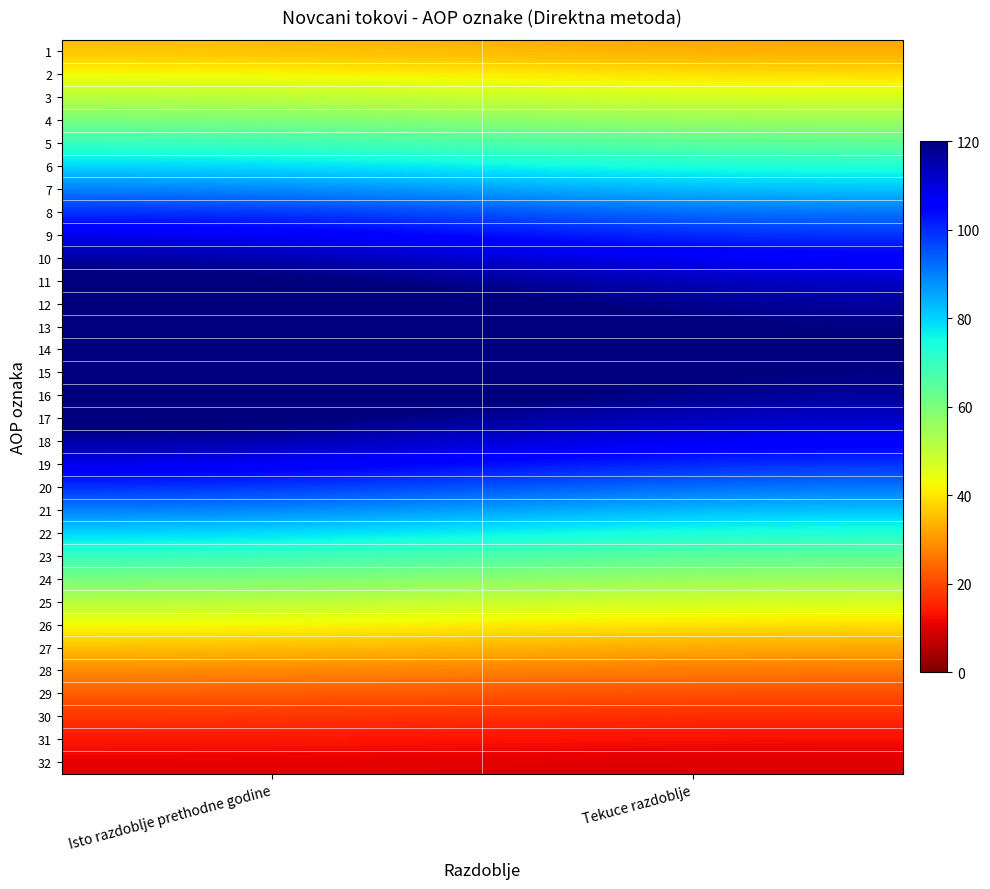

Rank the series at Isto razdoblje prethodne godine from highest to lowest value.

14, 13, 15, 12, 16, 11, 17, 10, 18, 9, 19, 8, 20, 7, 21, 6, 22, 5, 23, 4, 24, 3, 25, 2, 26, 1, 27, 28, 29, 30, 31, 32